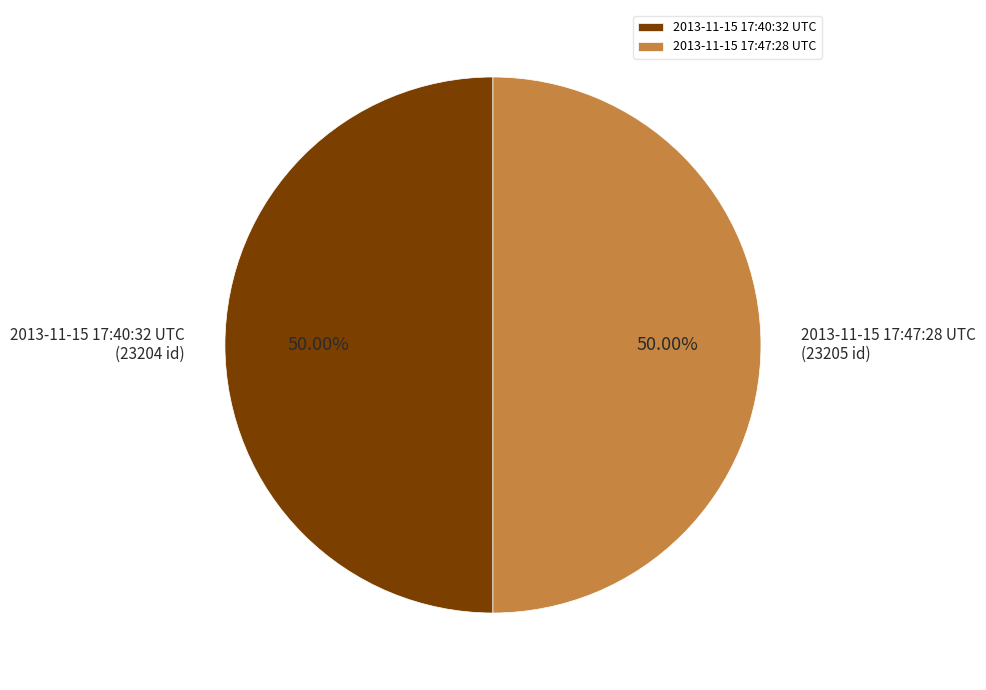

What is the ratio of the value at 2013-11-15 17:40:32 UTC to the value at 2013-11-15 17:47:28 UTC?

1.0